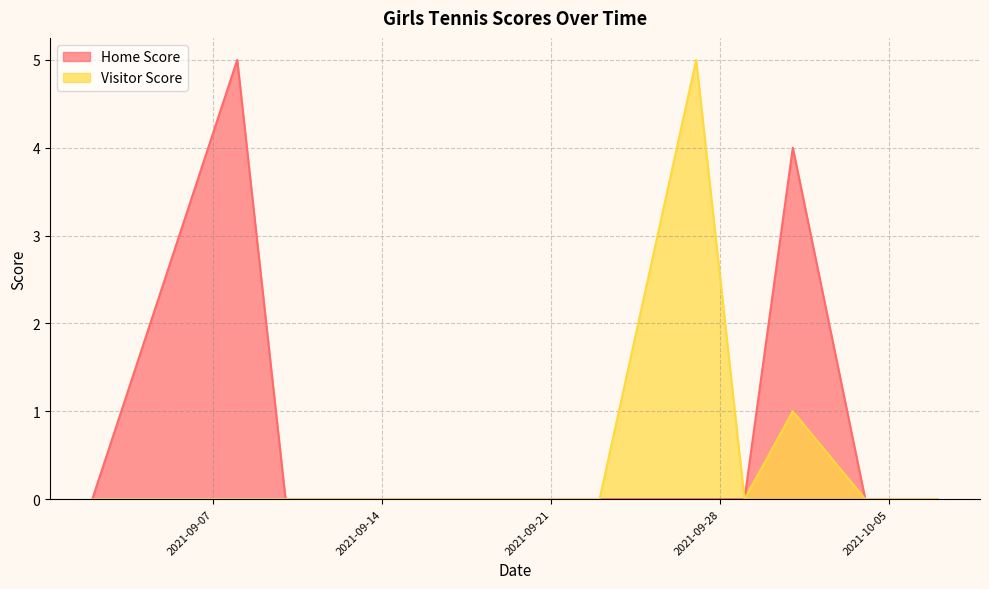

True or false: Visitor Score has a value of 0 at 2021-10-07.

True